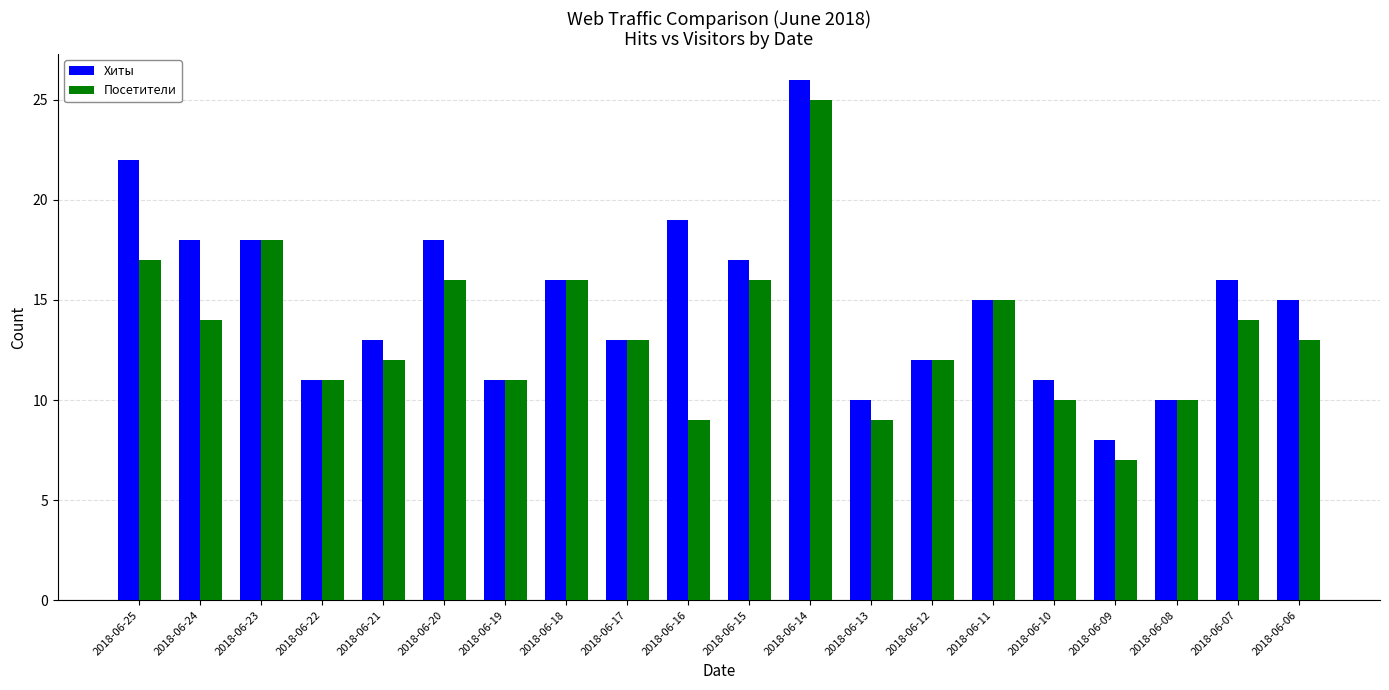

What is the value of the Хиты bar at the 13th from the left?

10